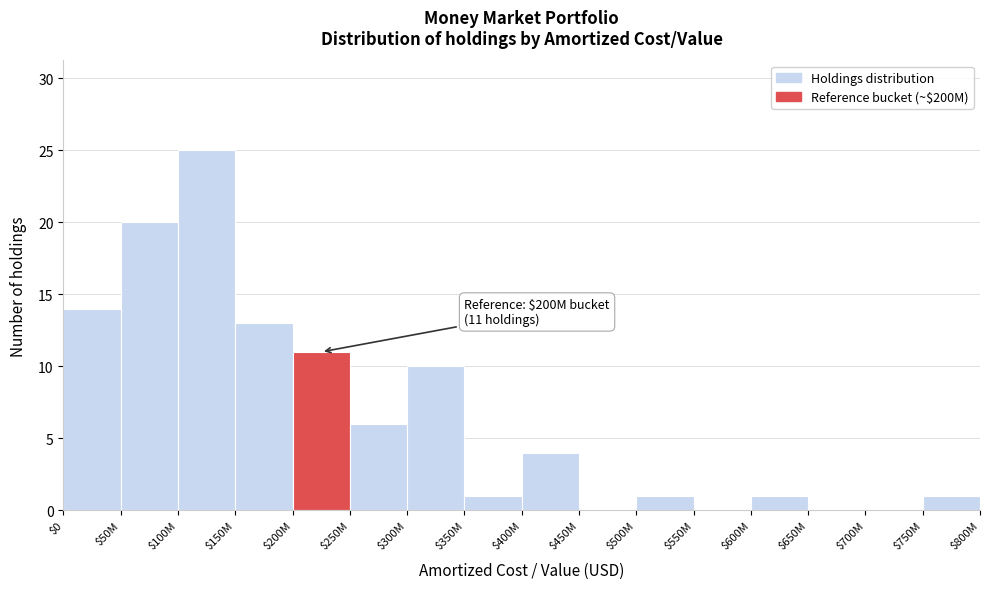

What is the maximum value shown in the chart?

25